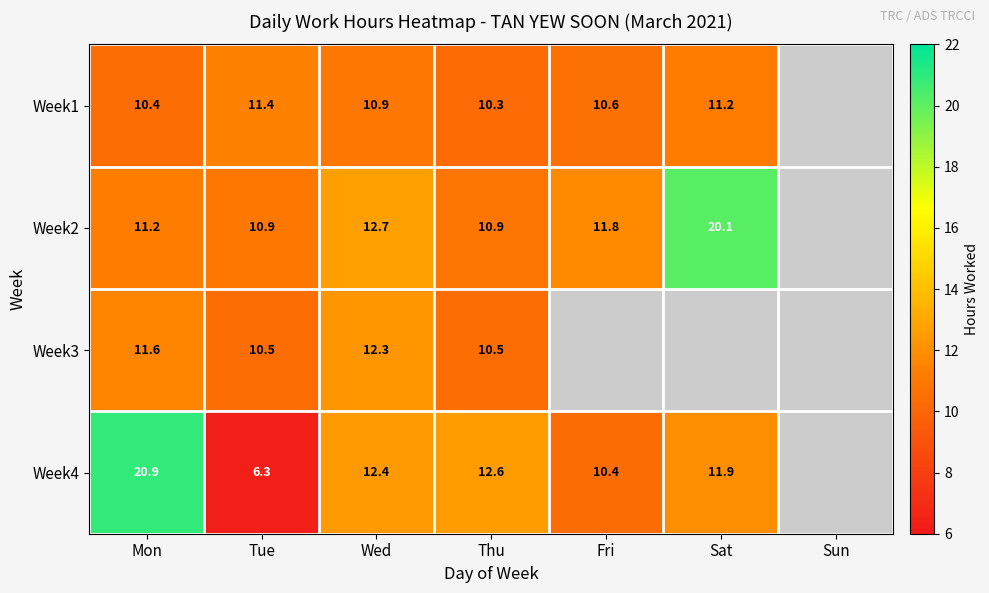

What is the difference between the highest and lowest values at Sat?

9.0